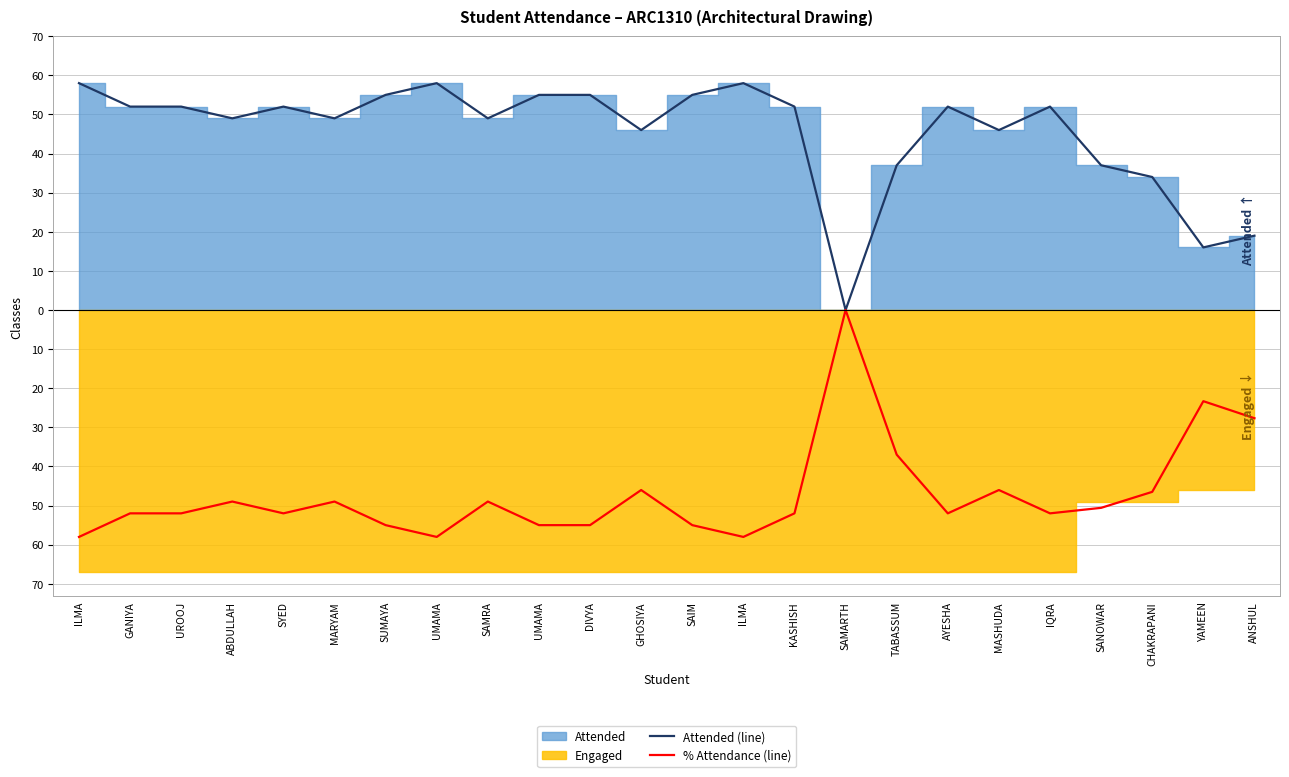

True or false: Attended (line) and % Attendance (line) cross at least once.

False